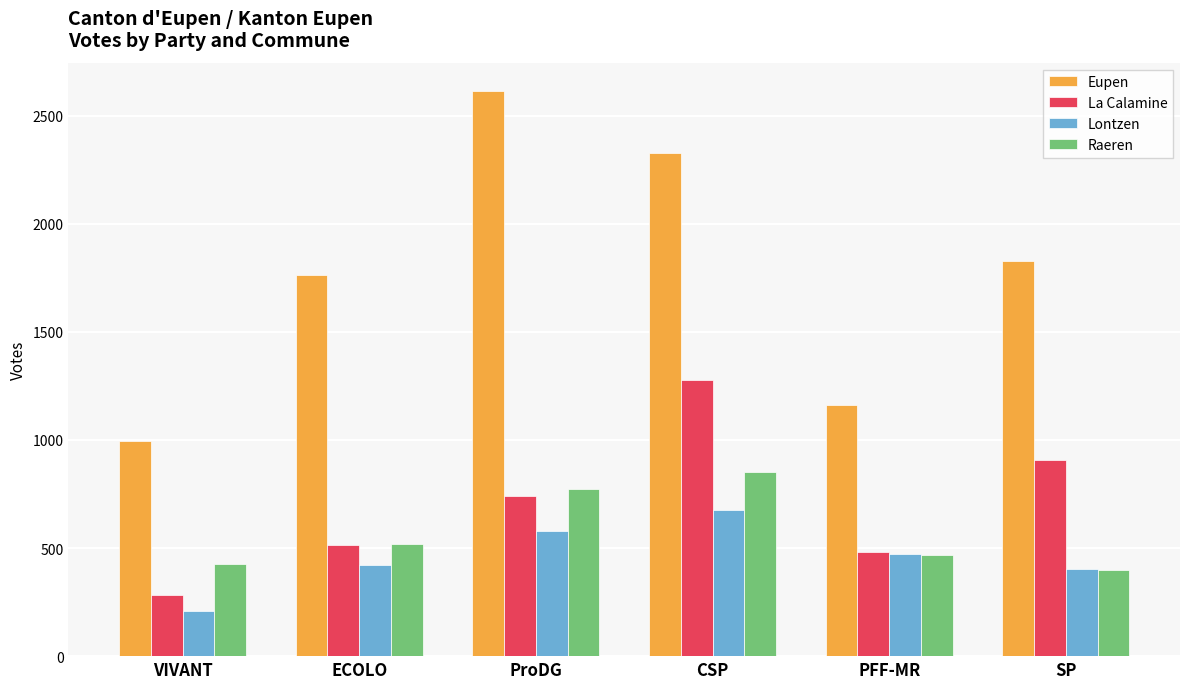

List the series in order of their peak value, highest first.

Eupen, La Calamine, Raeren, Lontzen